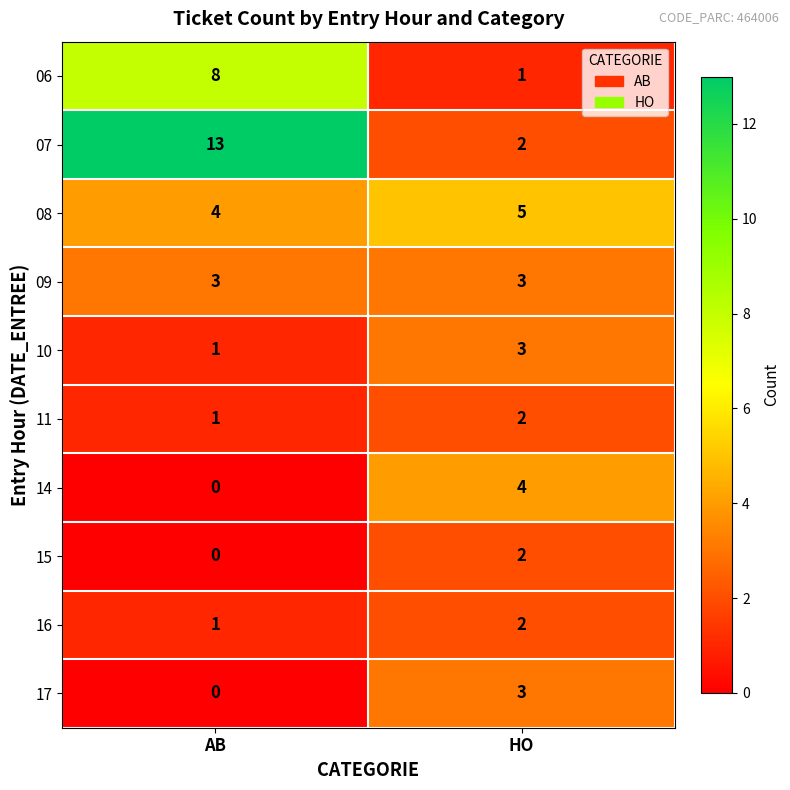

Between AB and HO, which series saw the biggest shift?

07